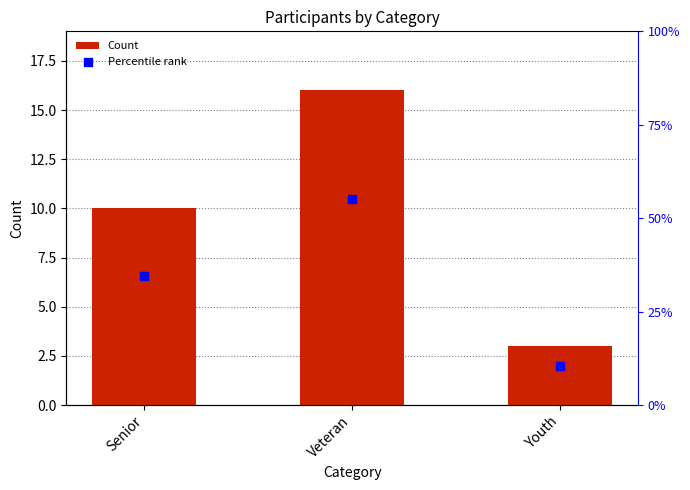

At how many categories does at least one series exceed 10?

1